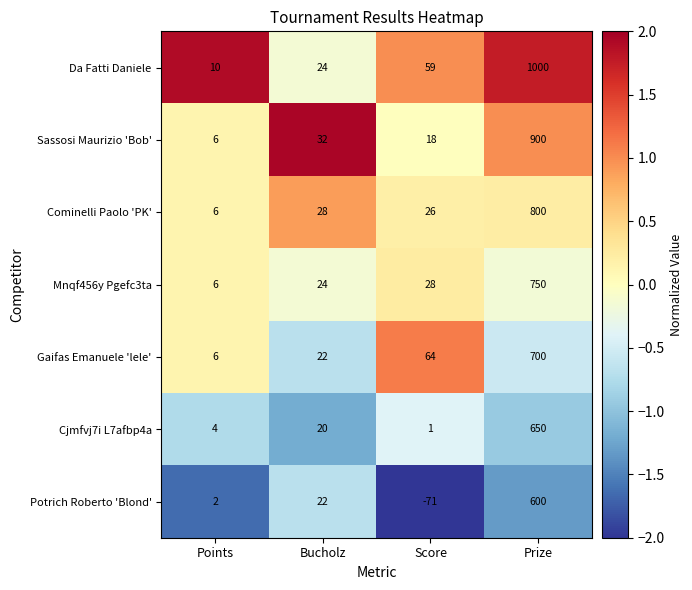

Which series changed the most between Points and Bucholz?

Sassosi Maurizio 'Bob'